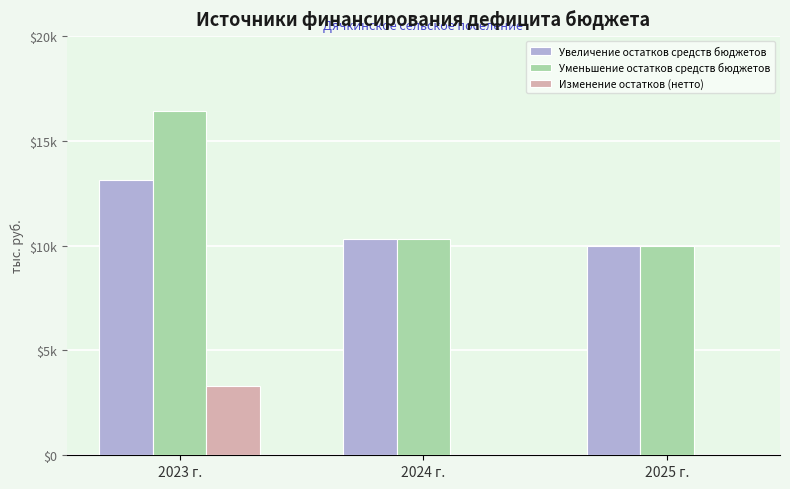

Are the bars horizontal?

No